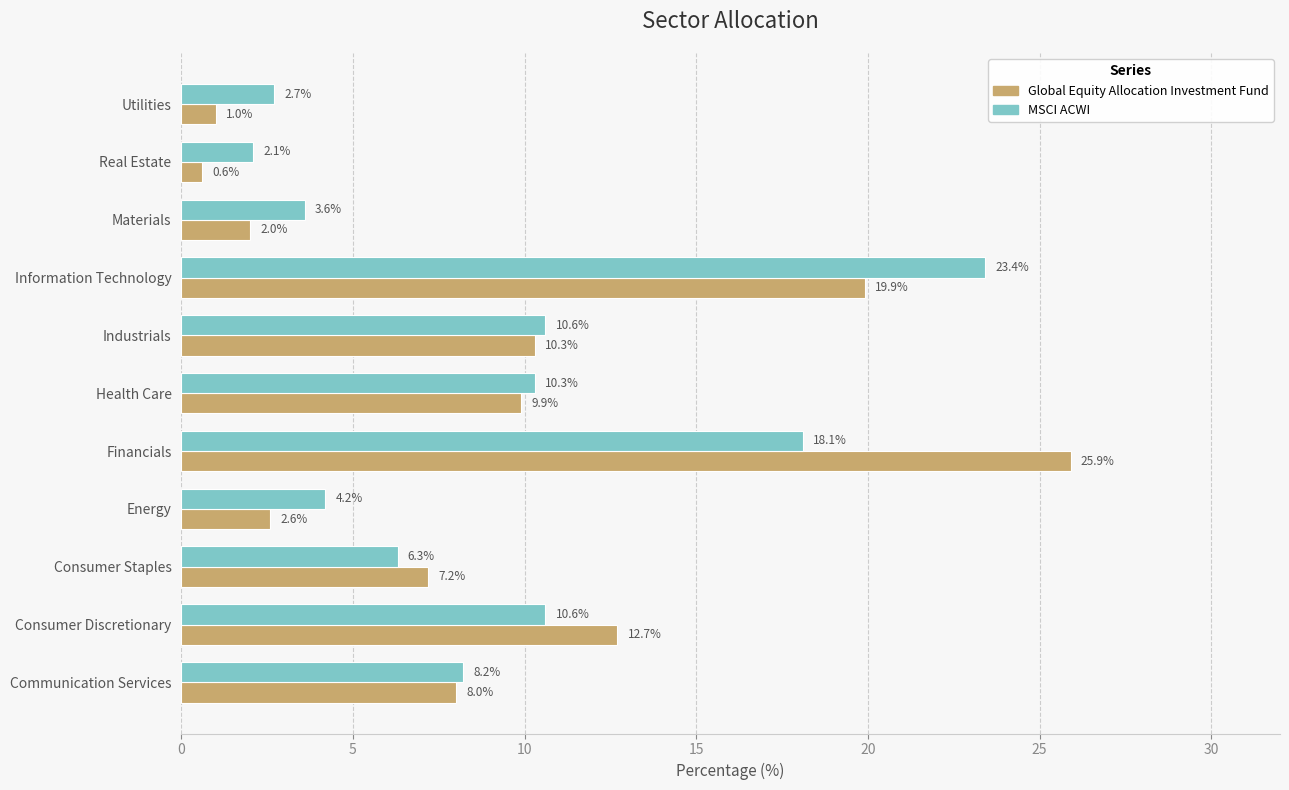

What is the spread (max minus min) of values at Industrials?

0.3